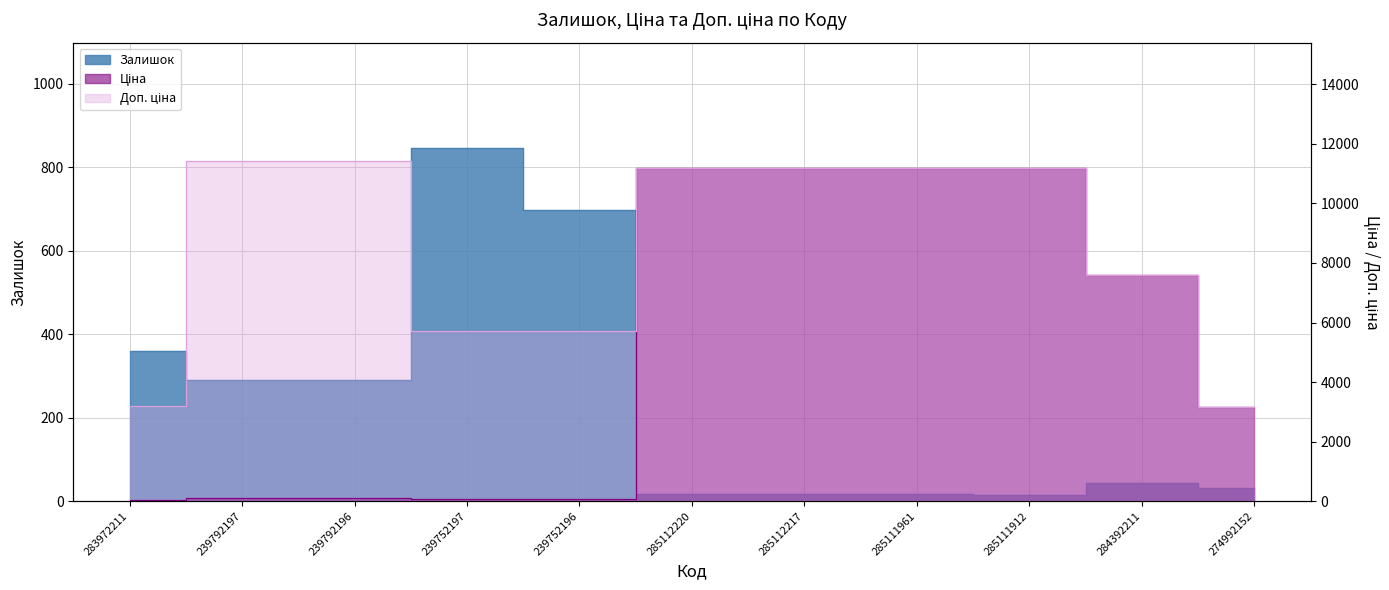

At which label does Залишок first exceed 43?

283972211